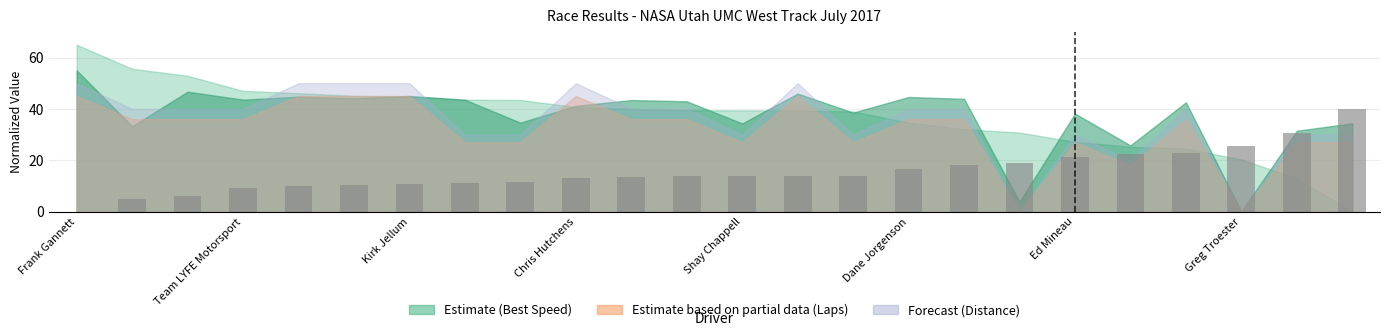

What is the sum of all values?

371.1